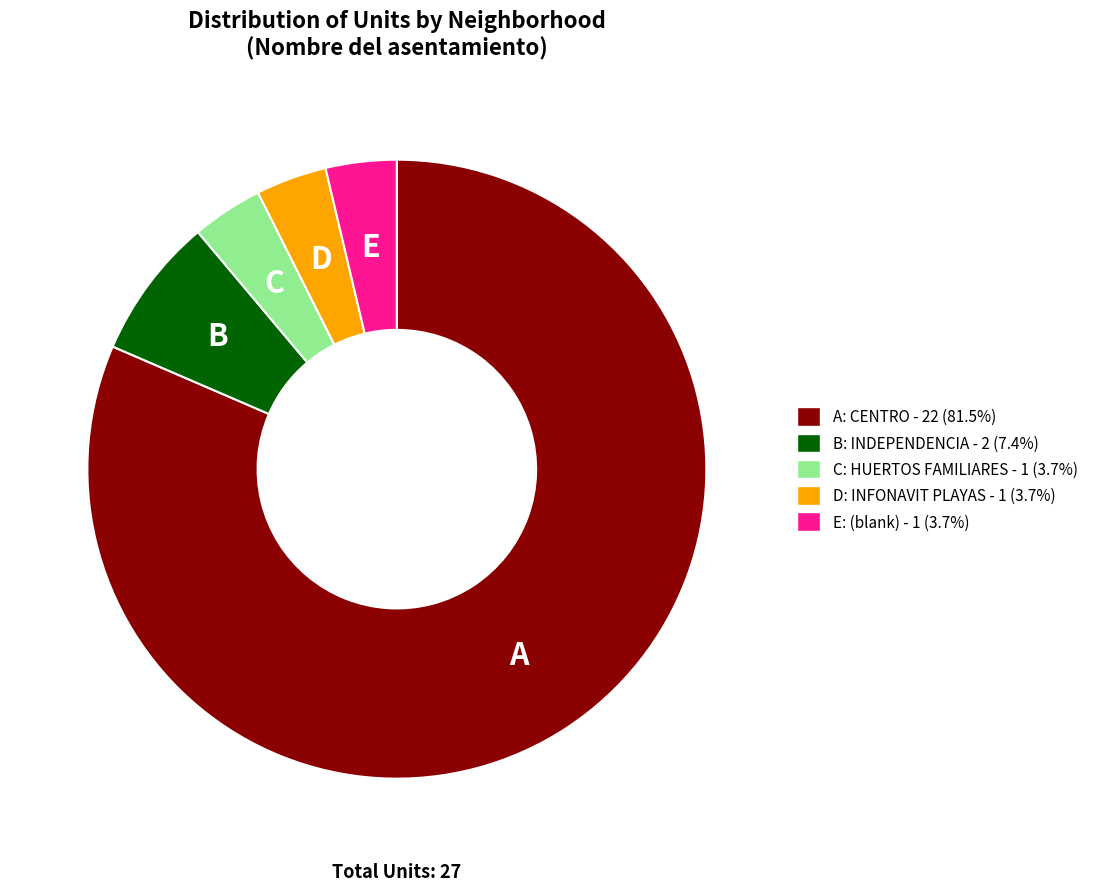

Does any single category account for the majority?

Yes